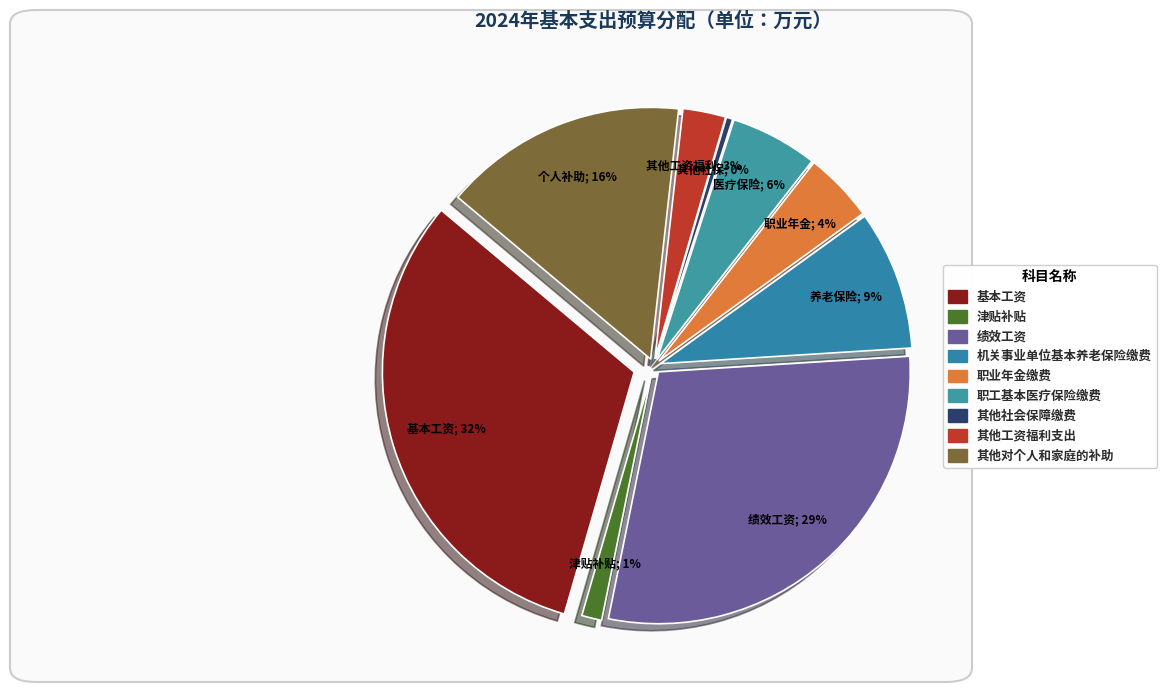

Is 绩效工资 the majority of the pie?

No